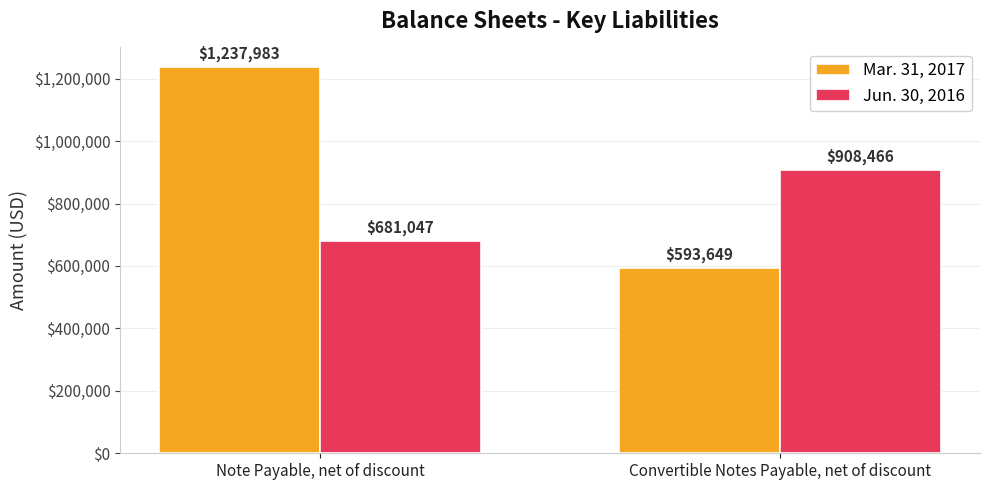

What is the difference between the Jun. 30, 2016 values at Convertible Notes Payable, net of discount and Note Payable, net of discount?

227419